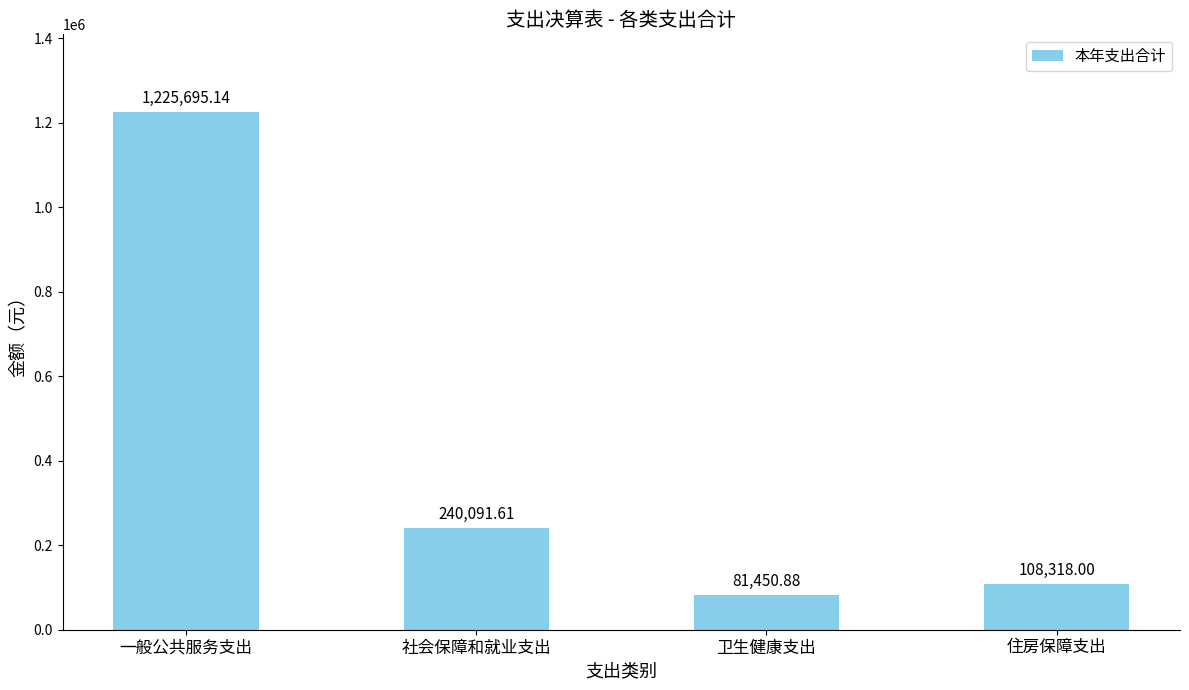

Reading left to right, transcribe all the data shown in this chart.

1225695.1	240091.6	81450.9	108318.0